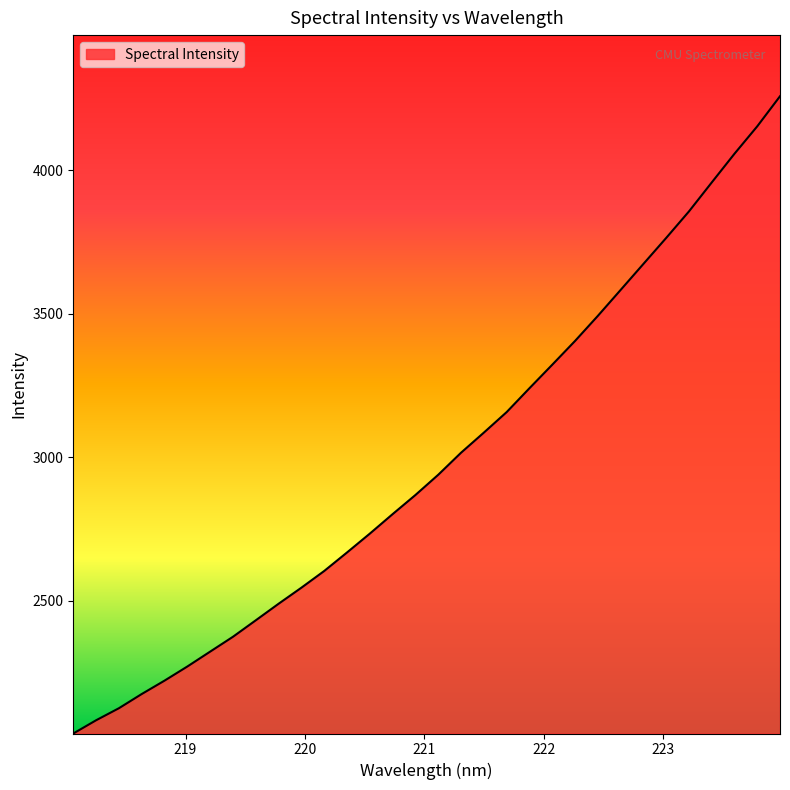

What is the greatest value displayed?

4257.6